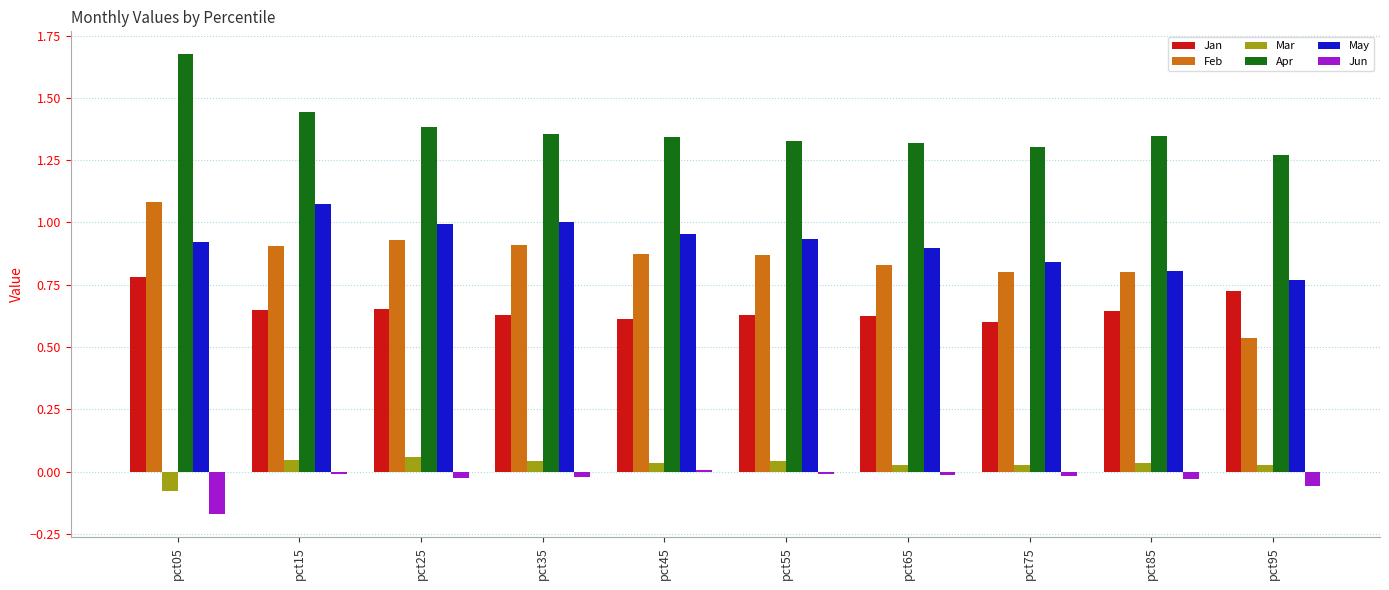

The Mar series shows 0.0 at pct35. True or false?

True